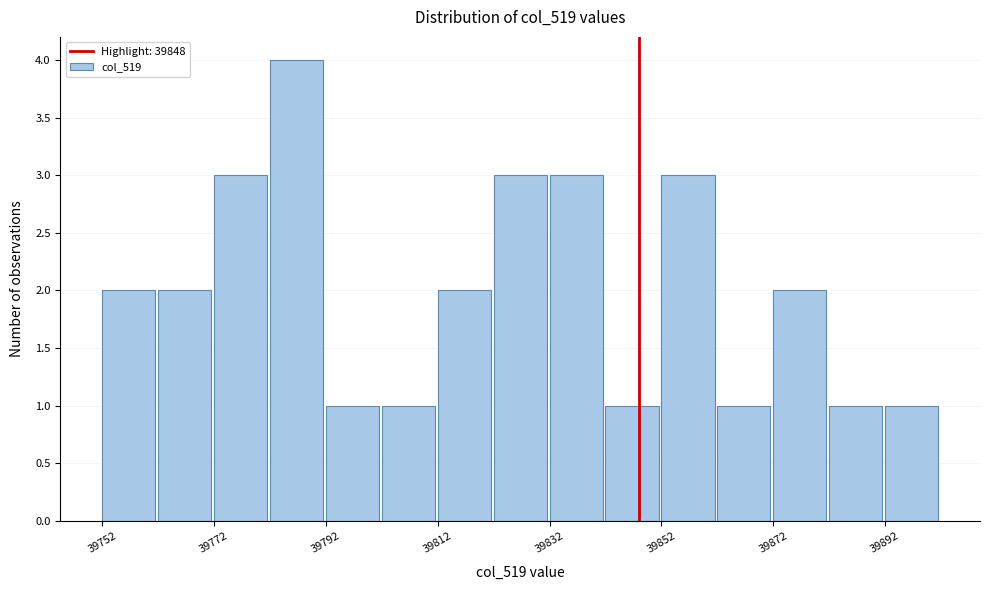

Reading left to right, list every bar in this chart as the range it spans on the x-axis followed by its height. The values are not printed on the chart, so give them approximately, as read against the axis.

39752 to 39762: 2
39762 to 39772: 2
39772 to 39782: 3
39782 to 39792: 4
39792 to 39802: 1
39802 to 39812: 1
39812 to 39822: 2
39822 to 39832: 3
39832 to 39842: 3
39842 to 39852: 1
39852 to 39862: 3
39862 to 39872: 1
39872 to 39882: 2
39882 to 39892: 1
39892 to 39902: 1